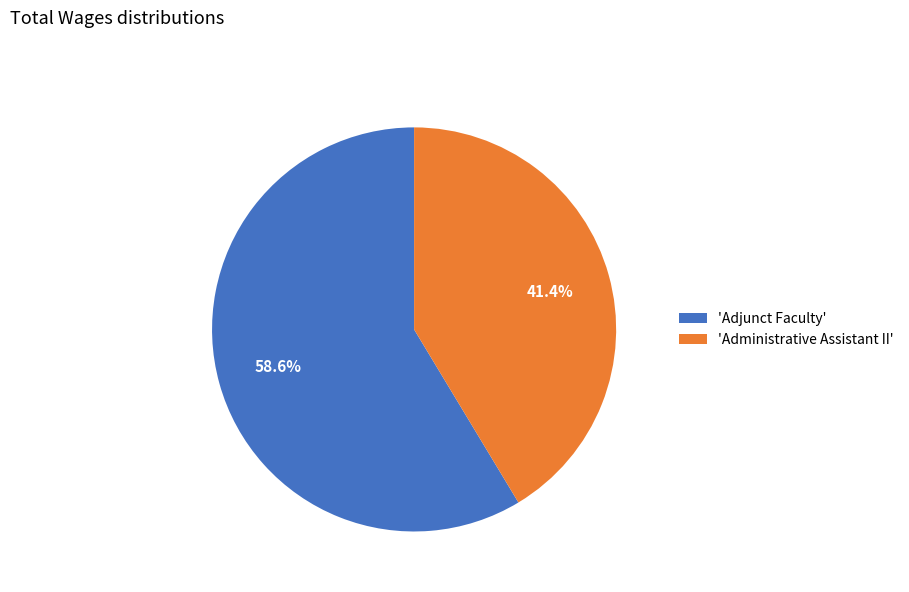

Do 'Administrative Assistant II' and 'Adjunct Faculty' together represent more than half of the pie?

Yes